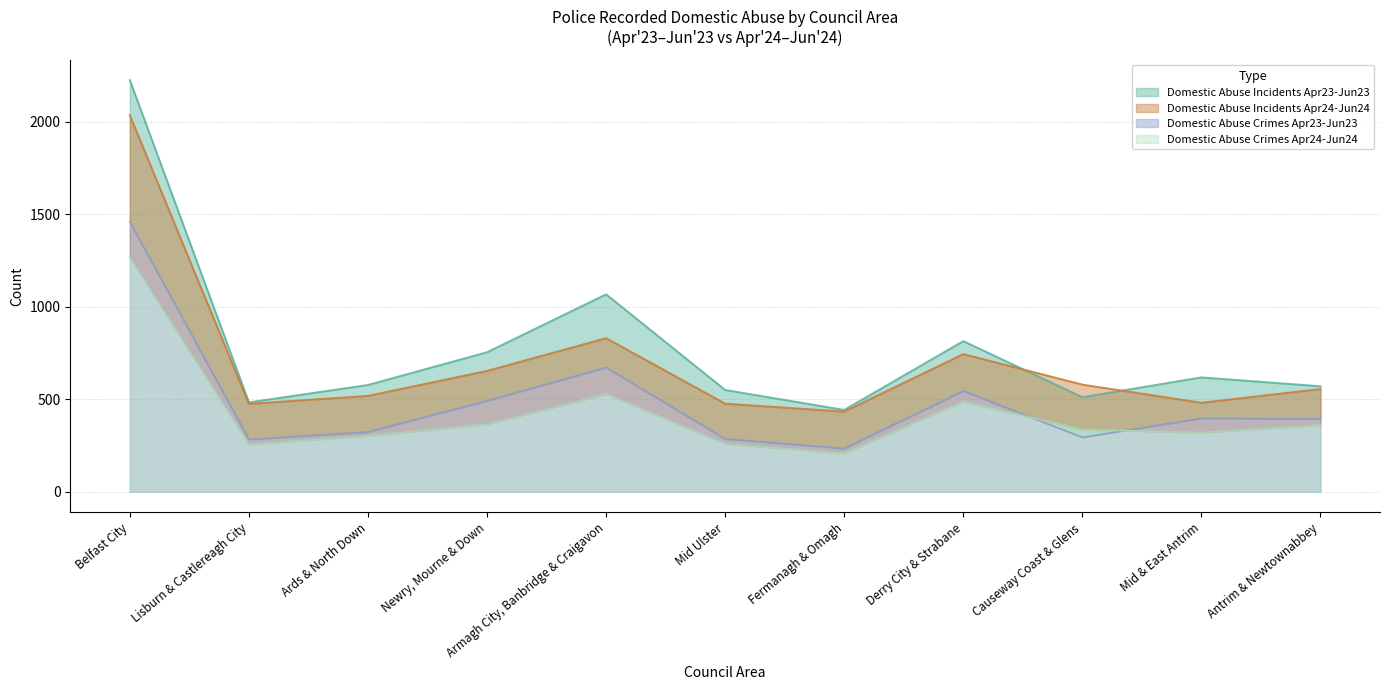

What is the label of the 1st point from the left?

Belfast City